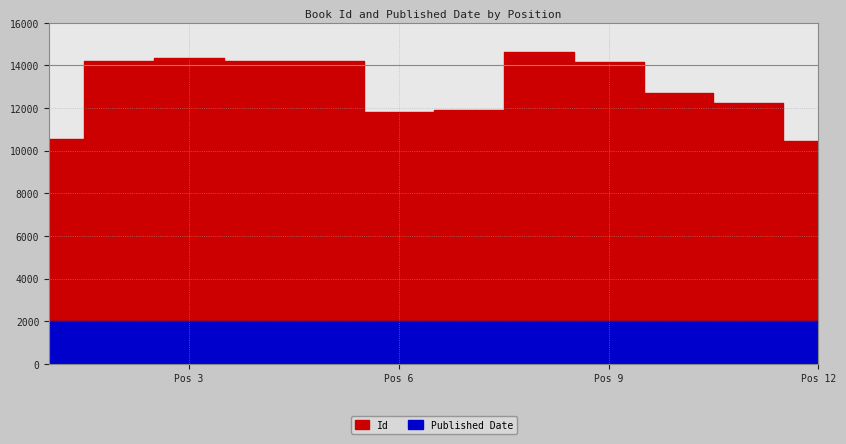

At which label does Id reach its minimum?

Pos 12